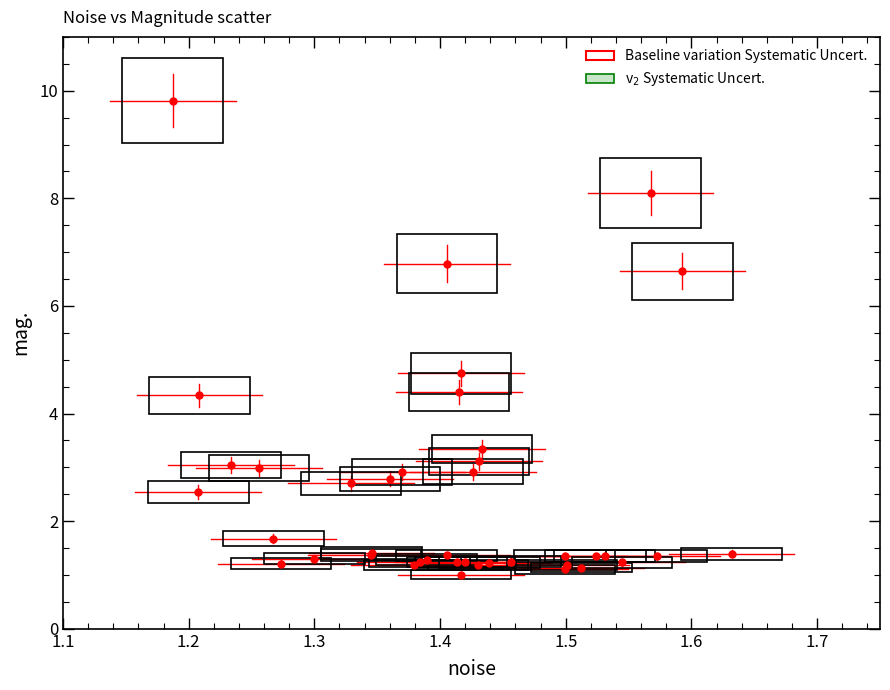

What Y value in the scatter plot is closest to 5?

4.7